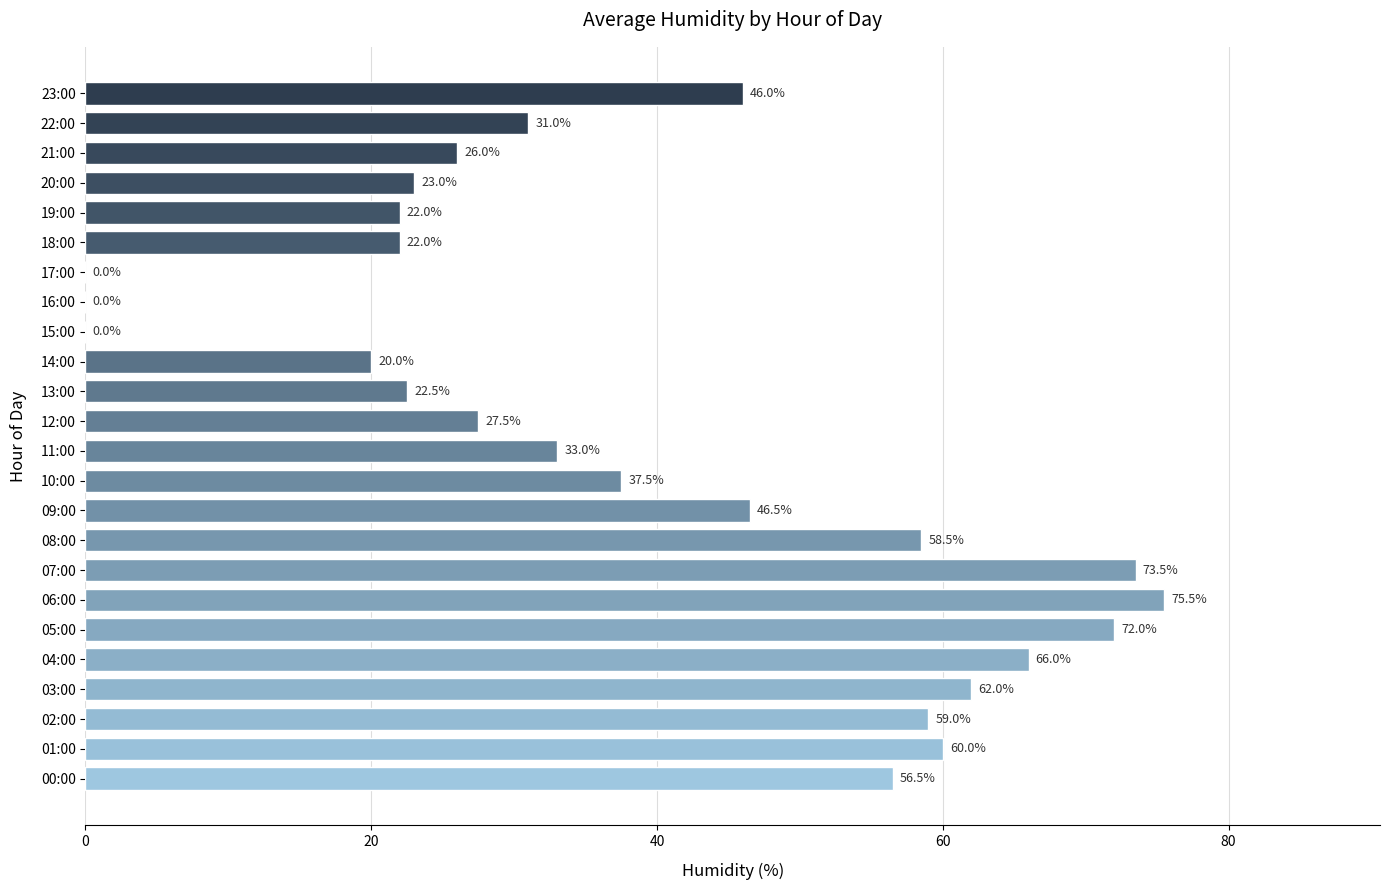

What is the sum of the values at 16:00 and 01:00?

60.0